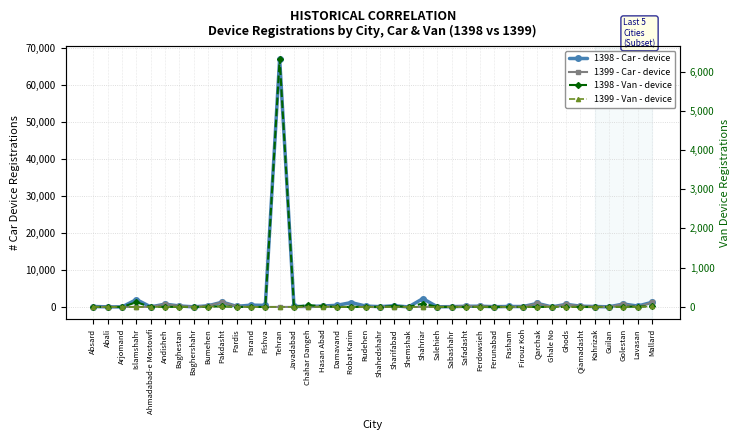

At which category is the sum across all series the highest?

Tehran